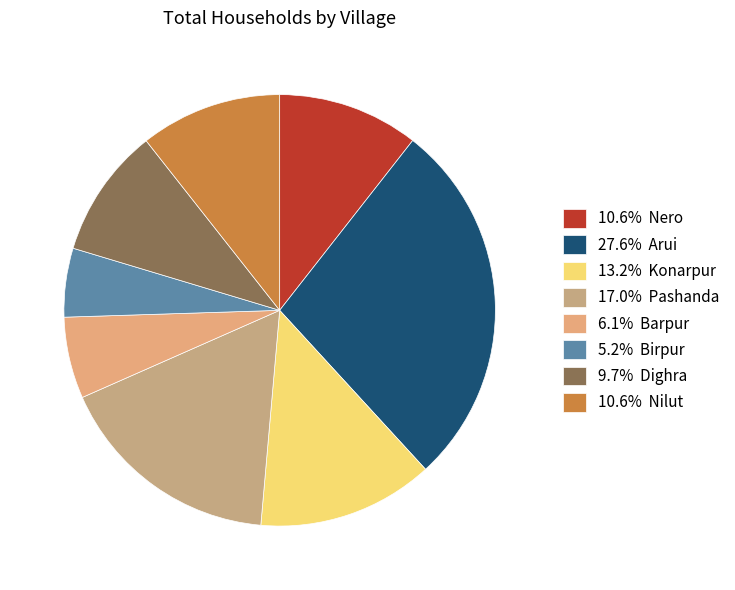

Which slice is the largest?

Arui